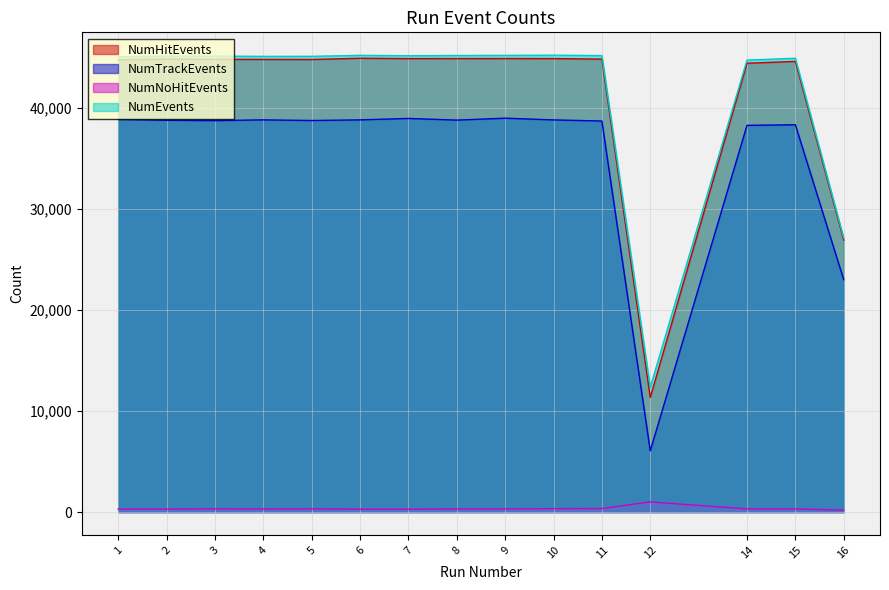

True or false: NumEvents has a value of 45173 at 7.

True